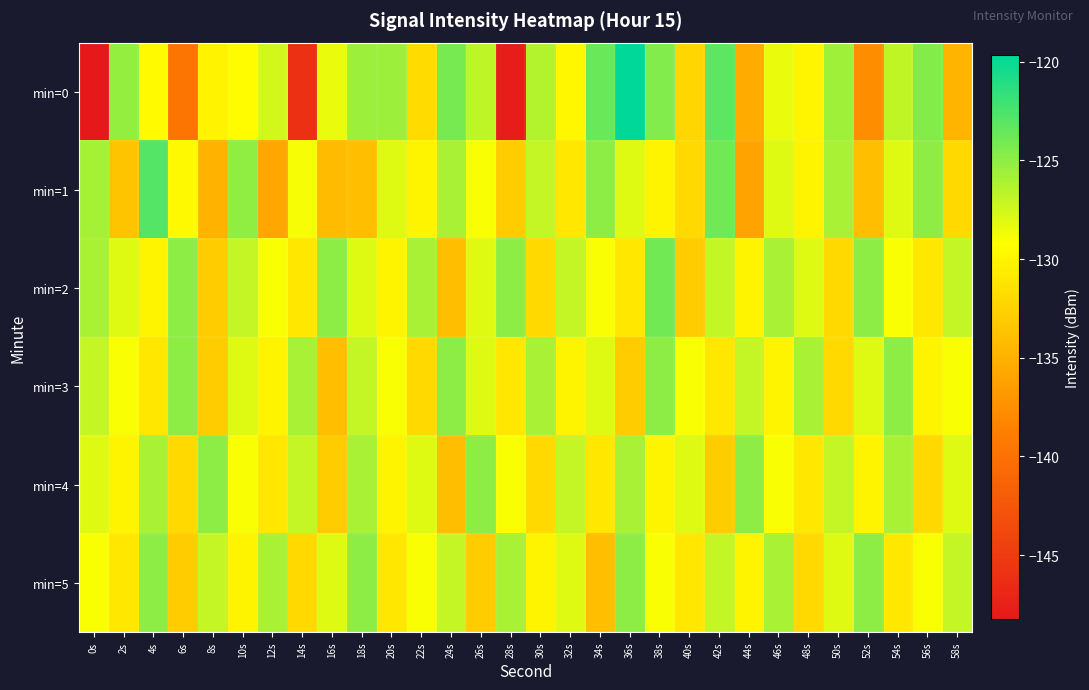

Reading left to right, extract all data points from this chart.

min=0: 0s=-148.3	2s=-125.2	4s=-129.6	6s=-139.6	8s=-130.1	10s=-129.5	12s=-127.6	14s=-146.1	16s=-128.5	18s=-125.5	20s=-125.5	22s=-131.9	24s=-124.2	26s=-126.8	28s=-147.9	30s=-126.4	32s=-129.8	34s=-123.6	36s=-119.7	38s=-124.5	40s=-132.3	42s=-123.1	44s=-135.4	46s=-128.5	48s=-129.8	50s=-125.7	52s=-137.7	54s=-126.8	56s=-124.6	58s=-134.7
min=1: 0s=-125.8	2s=-133.5	4s=-122.8	6s=-129.6	8s=-134.8	10s=-125.1	12s=-135.9	14s=-128.9	16s=-134.2	18s=-134.0	20s=-128.0	22s=-130.0	24s=-126.0	26s=-129.0	28s=-133.0	30s=-127.0	32s=-131.0	34s=-125.0	36s=-128.0	38s=-130.0	40s=-132.0	42s=-124.0	44s=-136.0	46s=-128.0	48s=-130.0	50s=-126.0	52s=-134.0	54s=-128.0	56s=-125.0	58s=-132.0
min=2: 0s=-126.0	2s=-128.0	4s=-130.0	6s=-125.0	8s=-133.0	10s=-127.0	12s=-129.0	14s=-131.0	16s=-125.0	18s=-128.0	20s=-130.0	22s=-126.0	24s=-134.0	26s=-128.0	28s=-125.0	30s=-132.0	32s=-127.0	34s=-129.0	36s=-131.0	38s=-124.0	40s=-133.0	42s=-127.0	44s=-130.0	46s=-126.0	48s=-128.0	50s=-132.0	52s=-125.0	54s=-129.0	56s=-131.0	58s=-127.0
min=3: 0s=-127.0	2s=-129.0	4s=-131.0	6s=-125.0	8s=-133.0	10s=-128.0	12s=-130.0	14s=-126.0	16s=-134.0	18s=-127.0	20s=-129.0	22s=-132.0	24s=-125.0	26s=-128.0	28s=-131.0	30s=-126.0	32s=-130.0	34s=-128.0	36s=-133.0	38s=-125.0	40s=-129.0	42s=-131.0	44s=-127.0	46s=-130.0	48s=-126.0	50s=-132.0	52s=-128.0	54s=-125.0	56s=-130.0	58s=-129.0
min=4: 0s=-128.0	2s=-130.0	4s=-126.0	6s=-132.0	8s=-125.0	10s=-129.0	12s=-131.0	14s=-127.0	16s=-133.0	18s=-126.0	20s=-130.0	22s=-128.0	24s=-134.0	26s=-125.0	28s=-129.0	30s=-132.0	32s=-127.0	34s=-131.0	36s=-126.0	38s=-130.0	40s=-128.0	42s=-133.0	44s=-125.0	46s=-129.0	48s=-131.0	50s=-127.0	52s=-130.0	54s=-126.0	56s=-132.0	58s=-128.0
min=5: 0s=-129.0	2s=-131.0	4s=-125.0	6s=-133.0	8s=-127.0	10s=-130.0	12s=-126.0	14s=-132.0	16s=-128.0	18s=-125.0	20s=-131.0	22s=-129.0	24s=-127.0	26s=-133.0	28s=-126.0	30s=-130.0	32s=-128.0	34s=-134.0	36s=-125.0	38s=-129.0	40s=-131.0	42s=-127.0	44s=-130.0	46s=-126.0	48s=-132.0	50s=-128.0	52s=-125.0	54s=-131.0	56s=-129.0	58s=-127.0